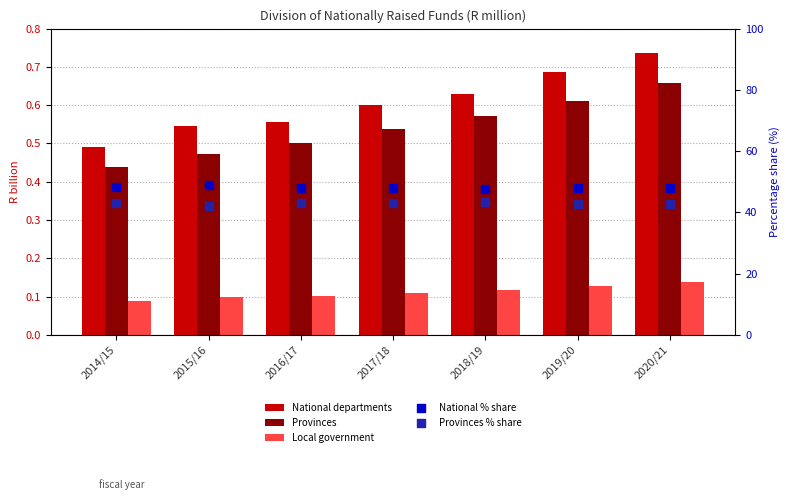

At how many categories does at least one series exceed 10?

7